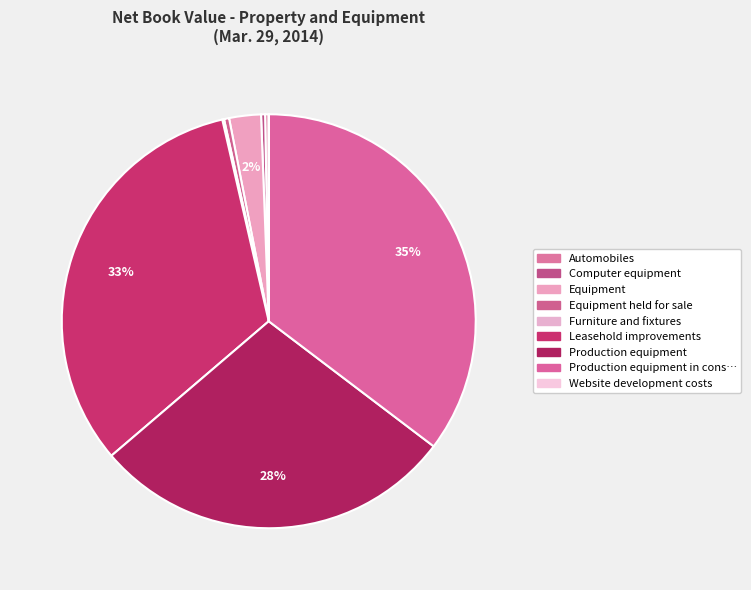

What is the smallest slice in the pie chart?

Website development costs